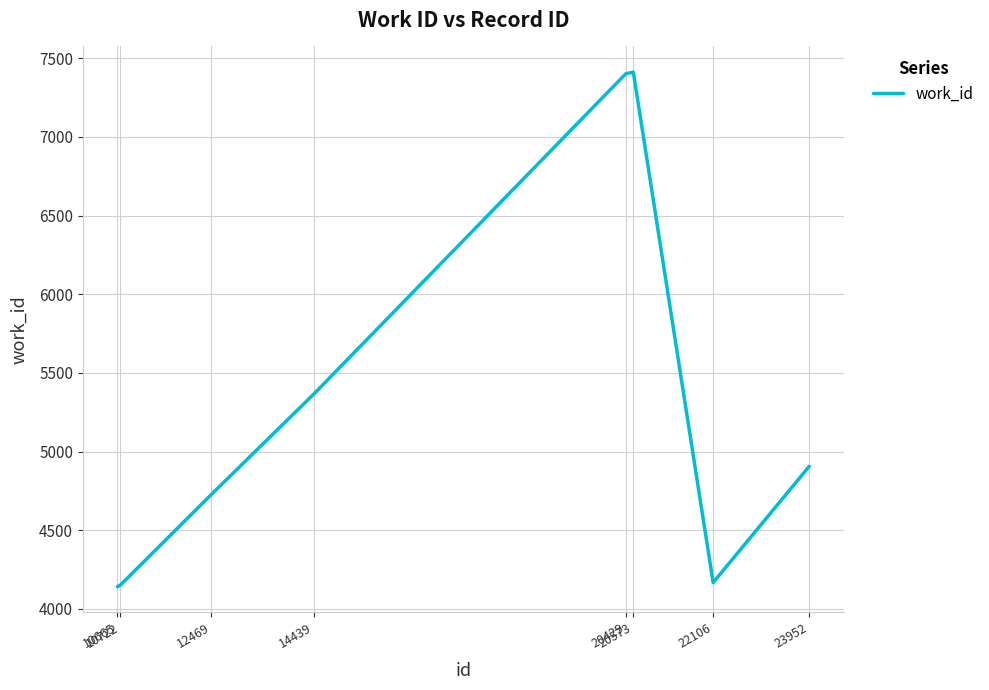

What is the difference between the maximum and second lowest values?

3260